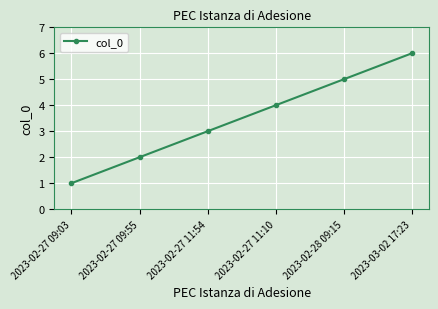

What is the label of the 4th point from the right?

2023-02-27 11:54